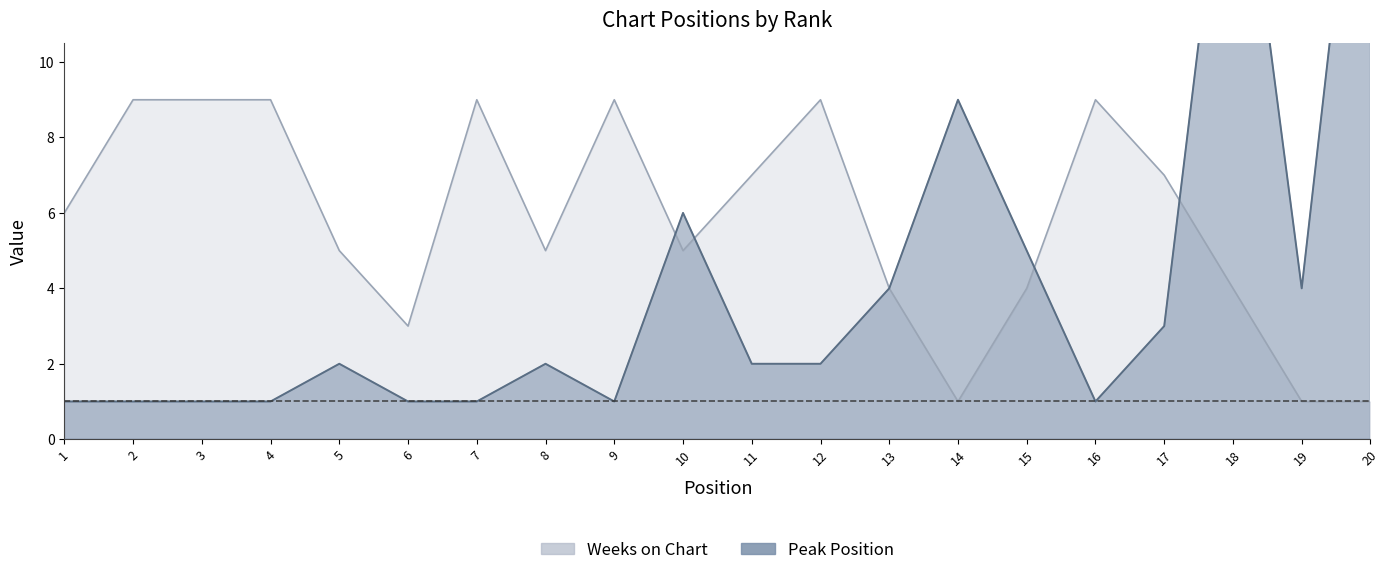

How many lines are shown in the chart?

2